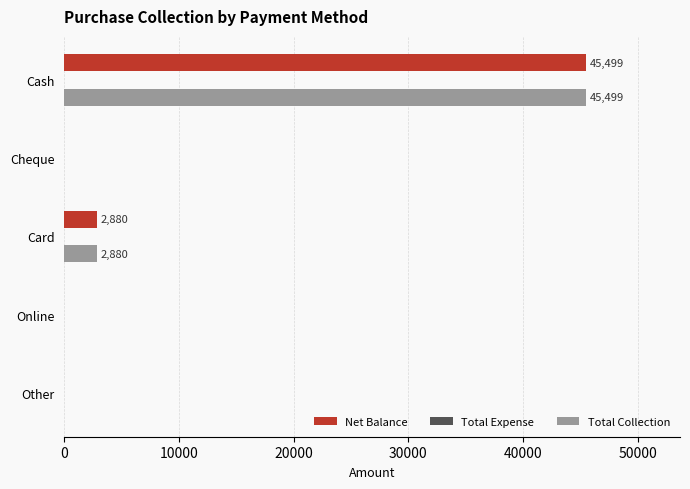

What is the sum of all Net Balance values?

48379